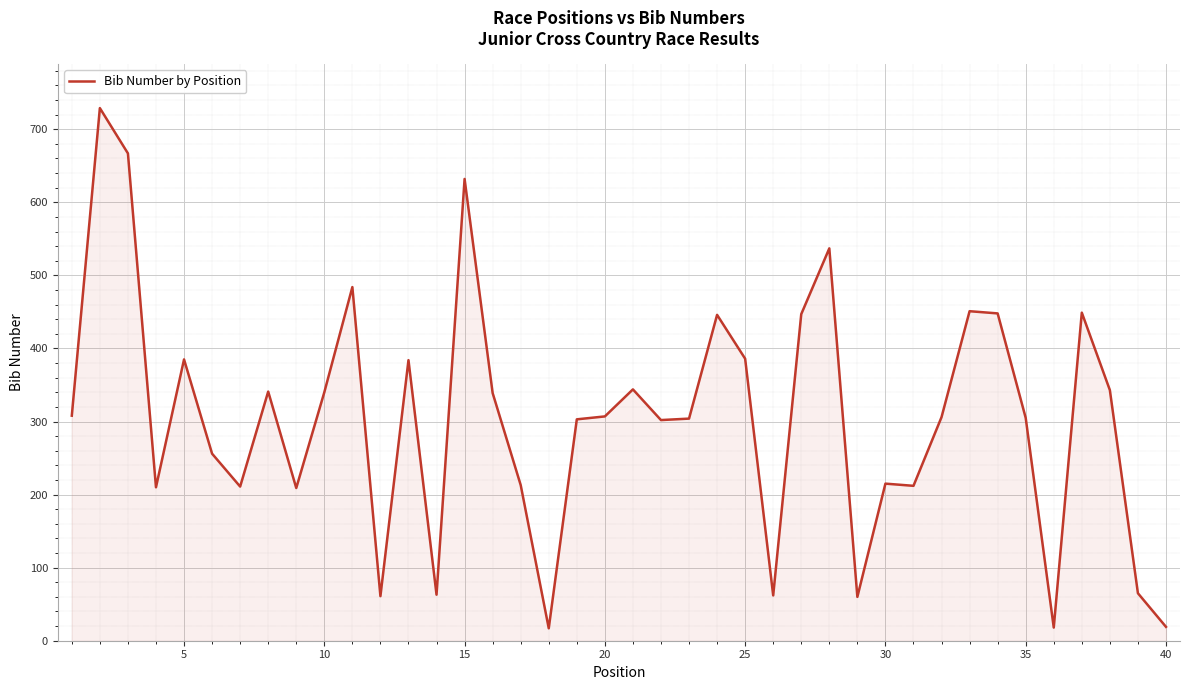

What is the smallest value displayed?

17